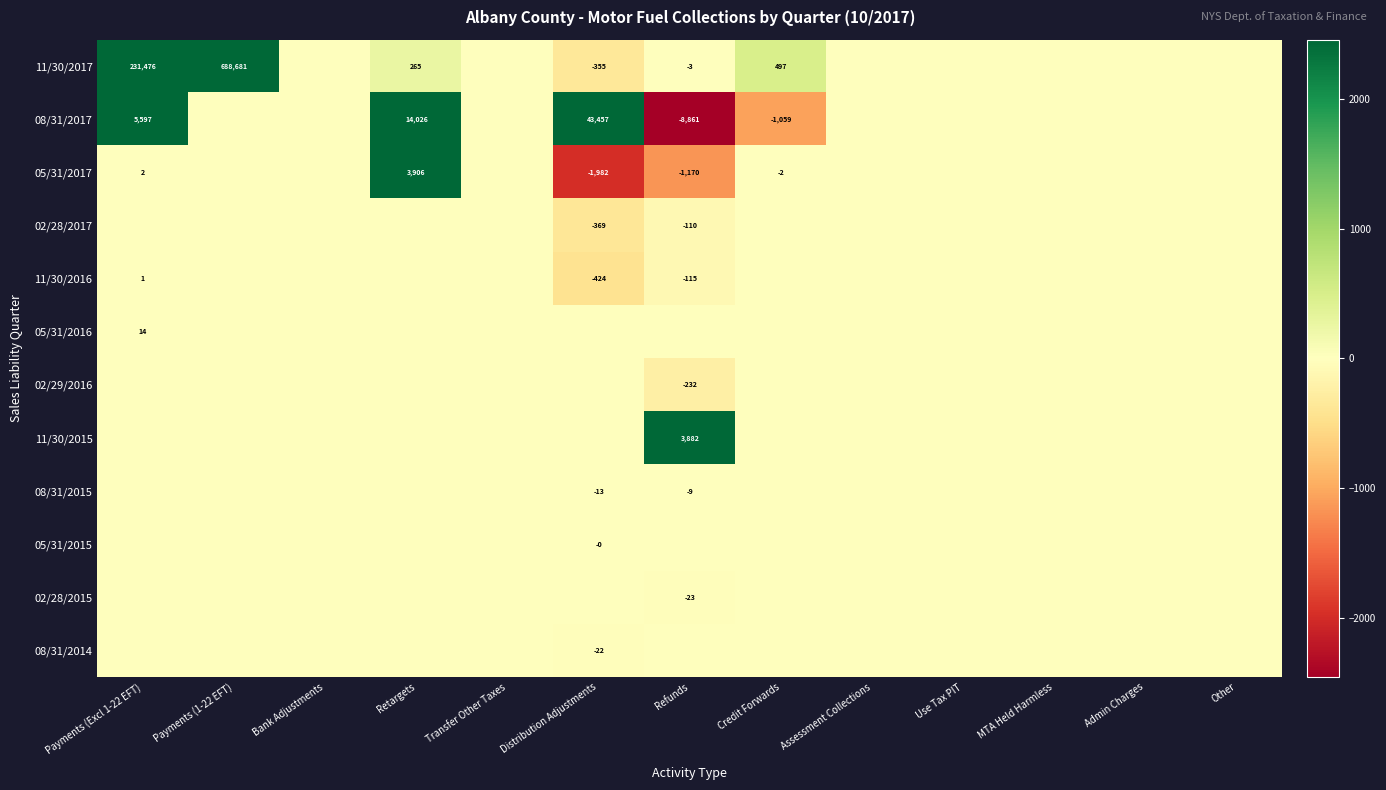

Is it true that 05/31/2017 equals 3909.7 at MTA Held Harmless?

False